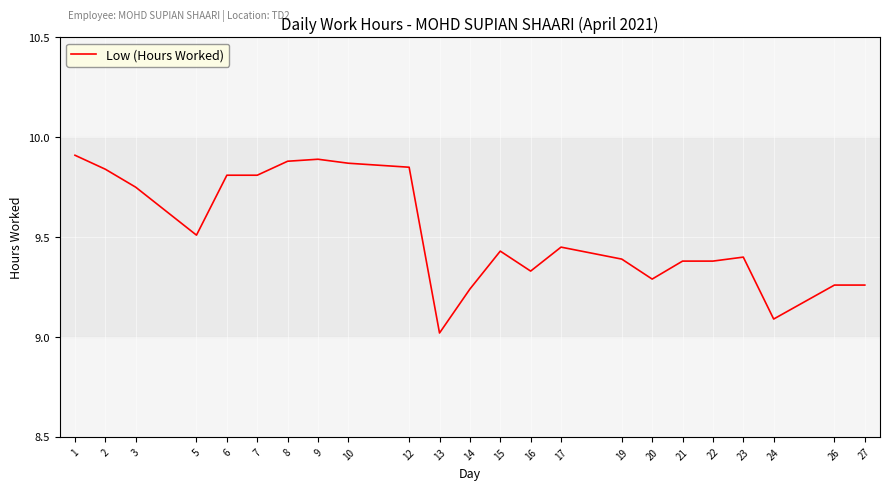

Approximately how many times larger is the value at 8 compared to 3?

1.0